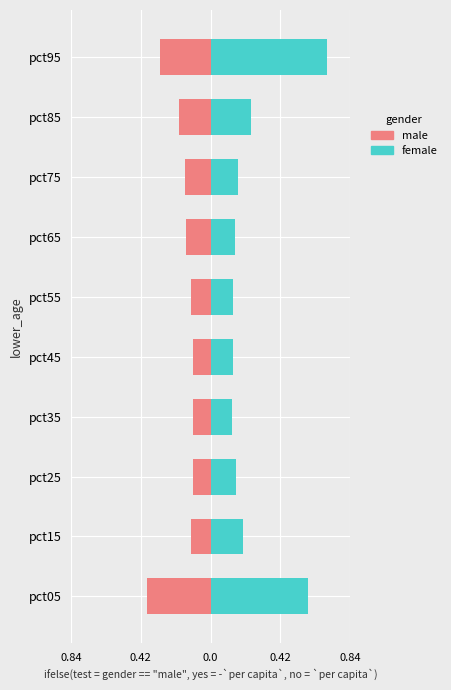

Count the number of data series in this chart.

2